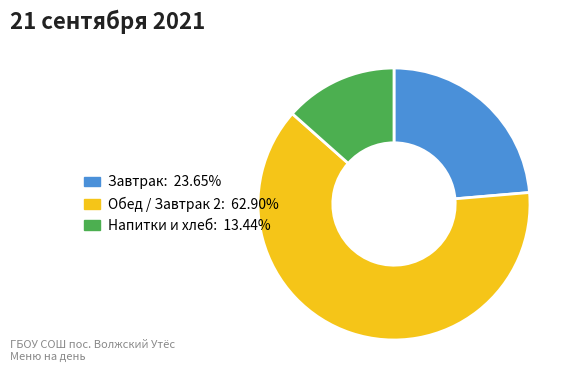

How many slices are in this pie chart?

3